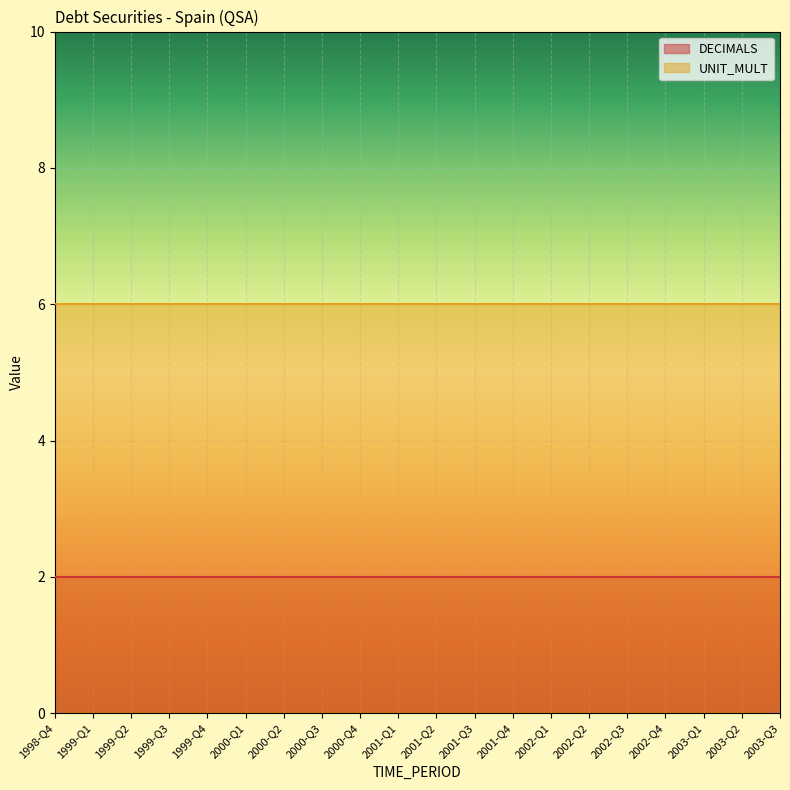

What is the difference between the highest and lowest values at 2000-Q4?

4